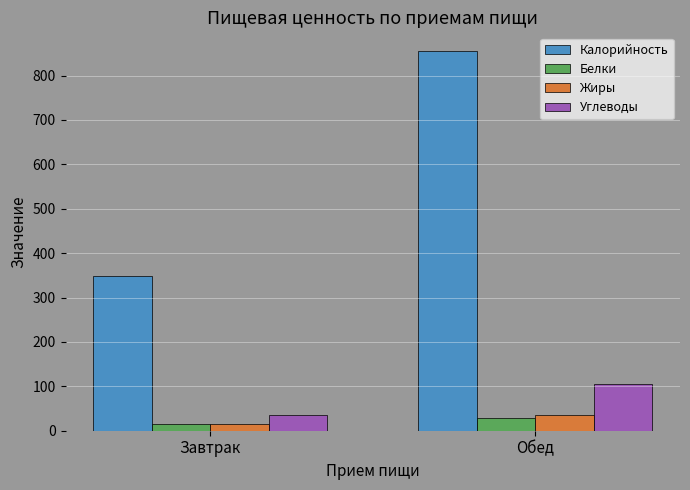

What is the lowest value of the Калорийность series?

349.4